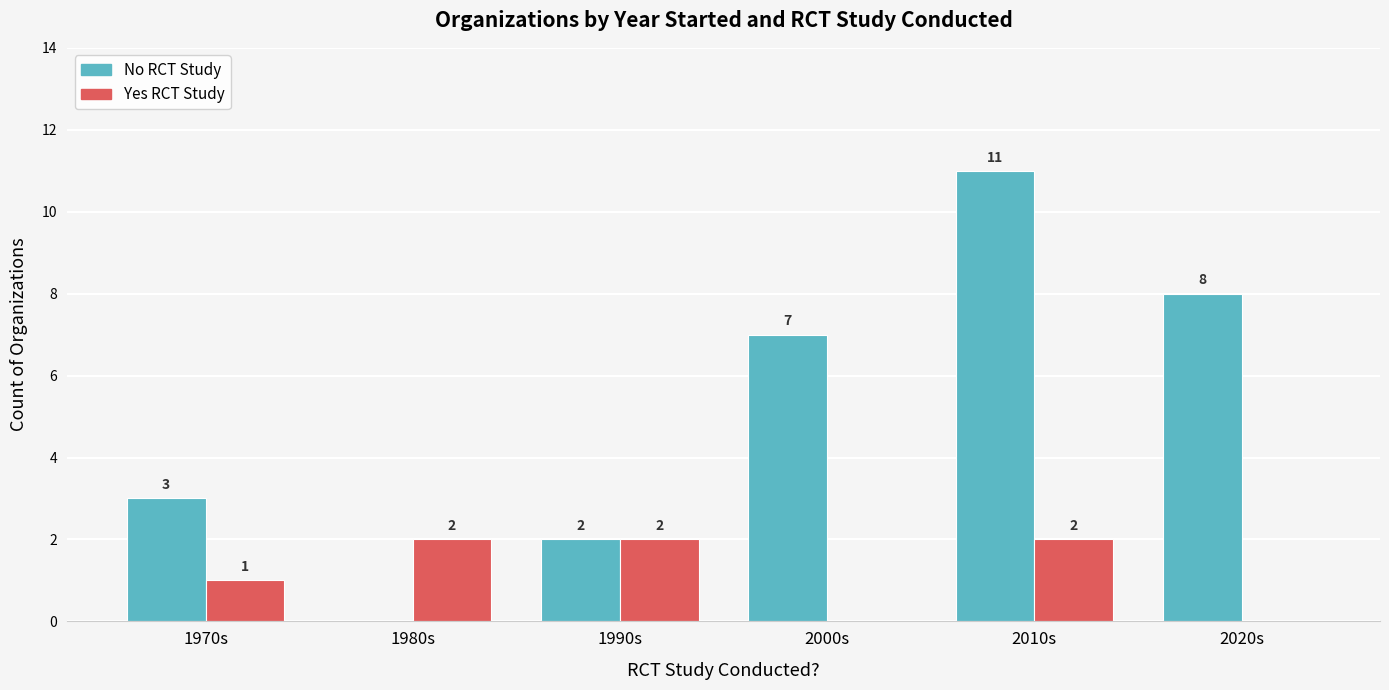

Reading right to left, transcribe all the data shown in this chart.

No: 2020s=8	2010s=11	2000s=7	1990s=2	1980s=0	1970s=3
Yes: 2020s=0	2010s=2	2000s=0	1990s=2	1980s=2	1970s=1